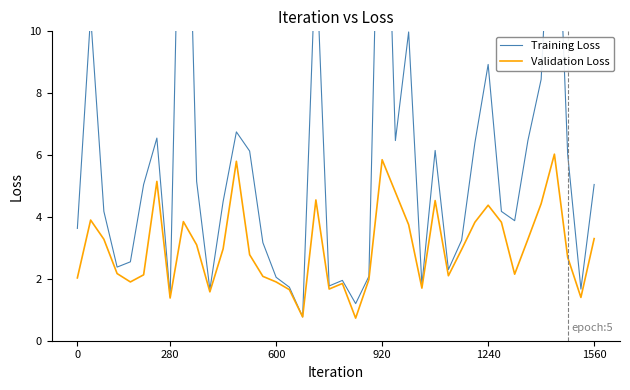

What is the minimum value for Validation Loss?

0.7